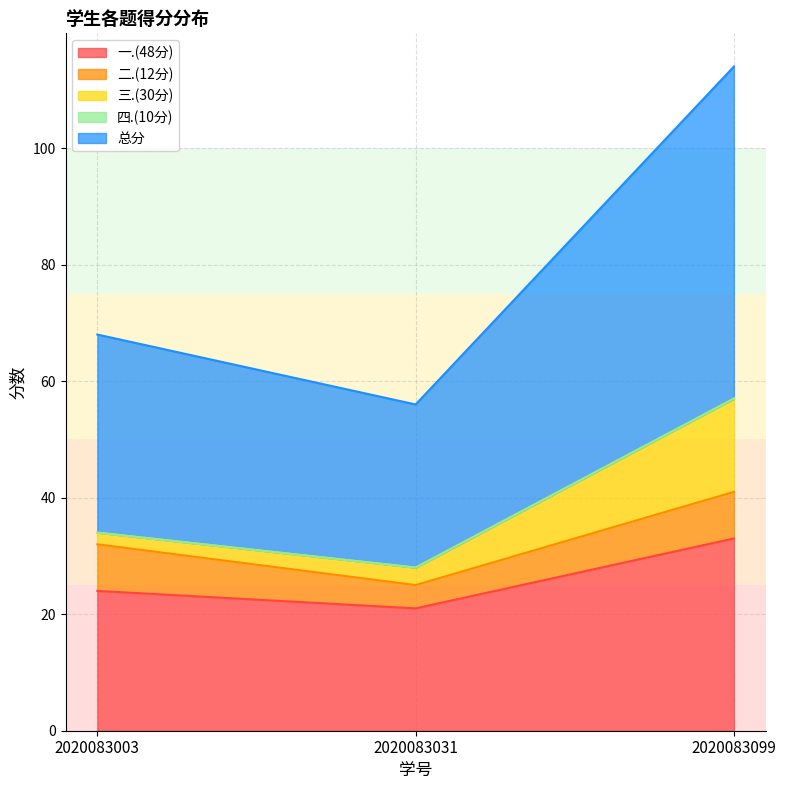

How many lines are shown in the chart?

5